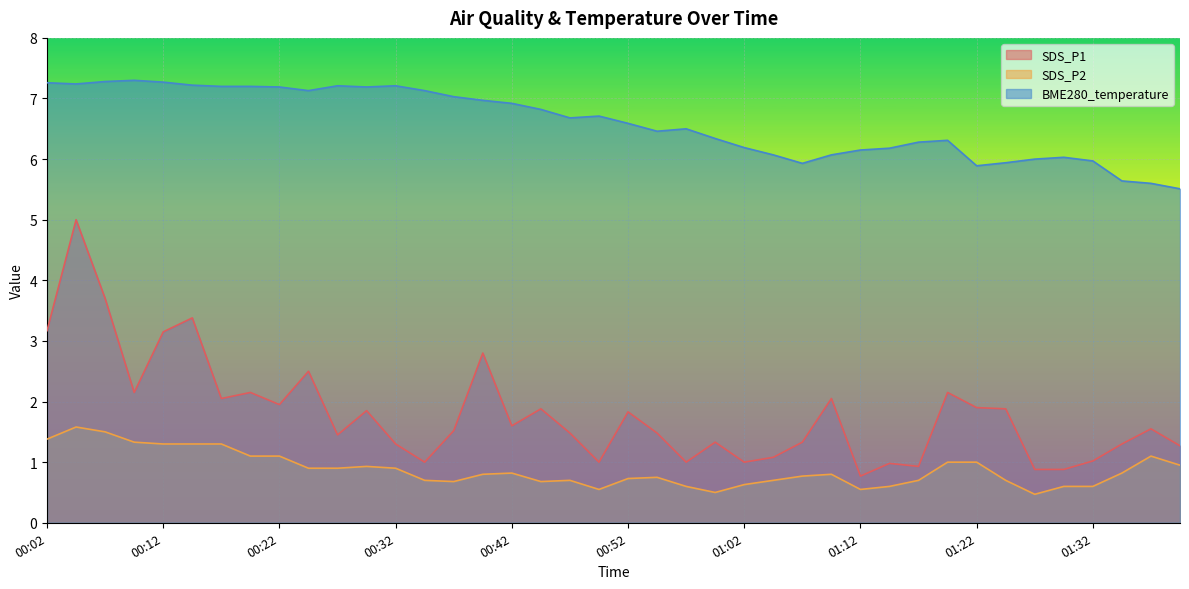

How many interior local peaks does the BME280_temperature series have?

7